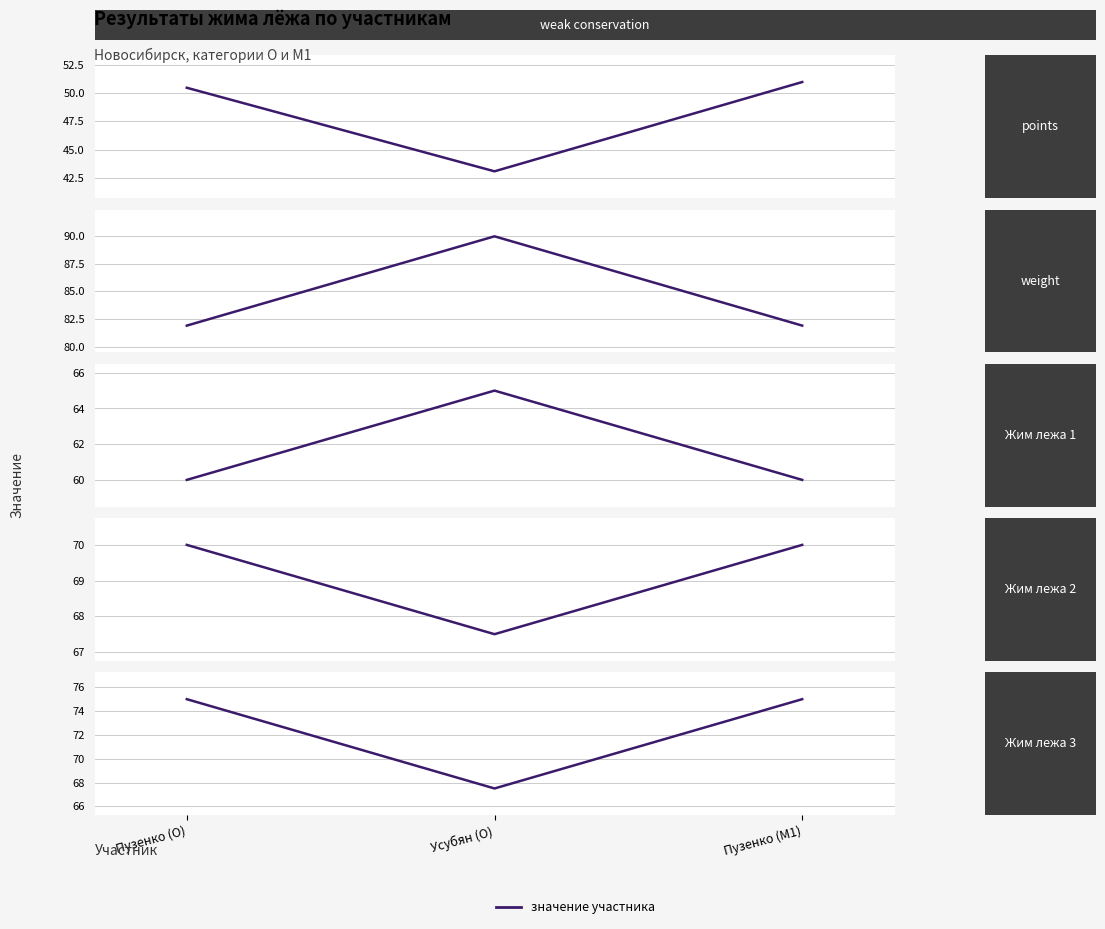

Which series has the widest spread of values?

weight